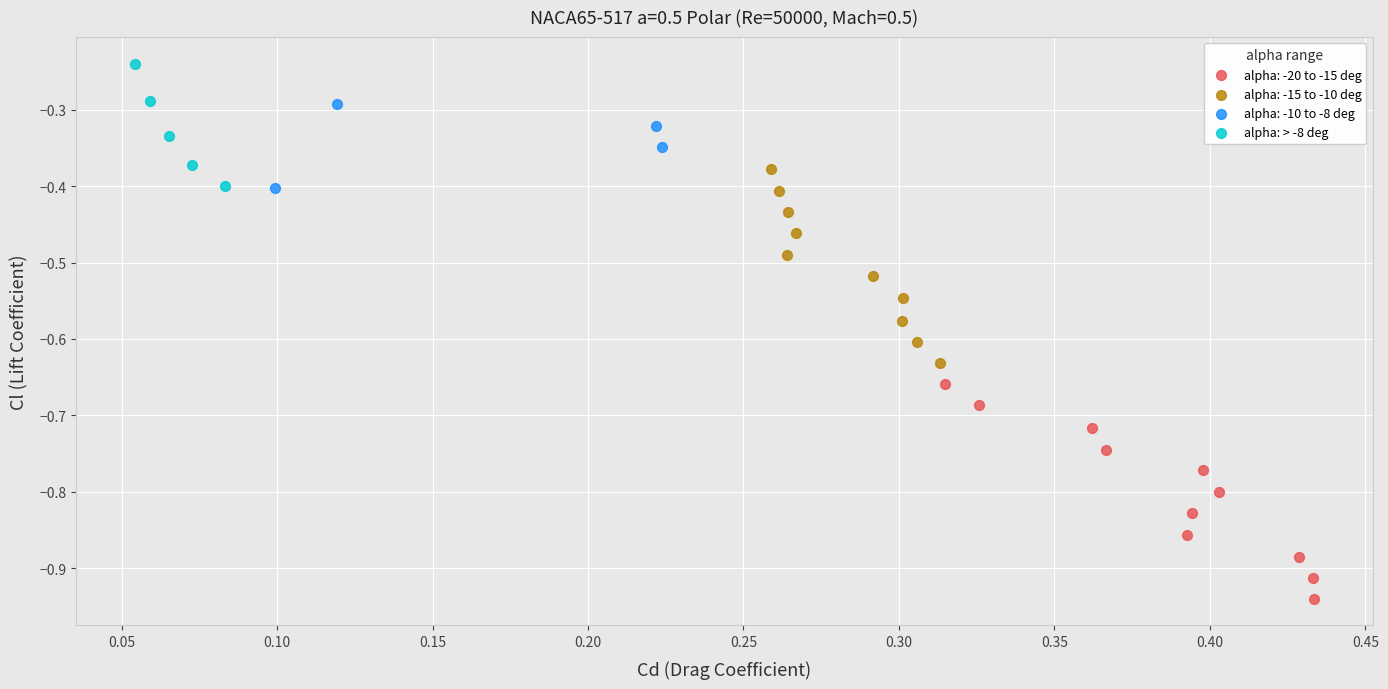

Which series reaches the maximum Y coordinate?

alpha: > -8 deg